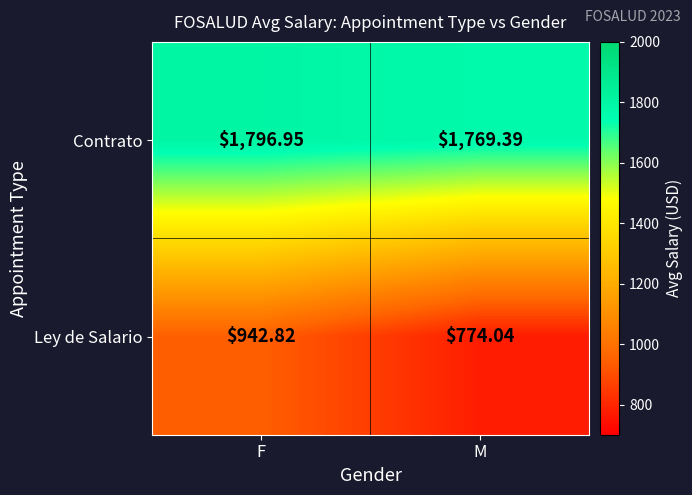

Which series has the largest range (max minus min)?

Ley de Salario